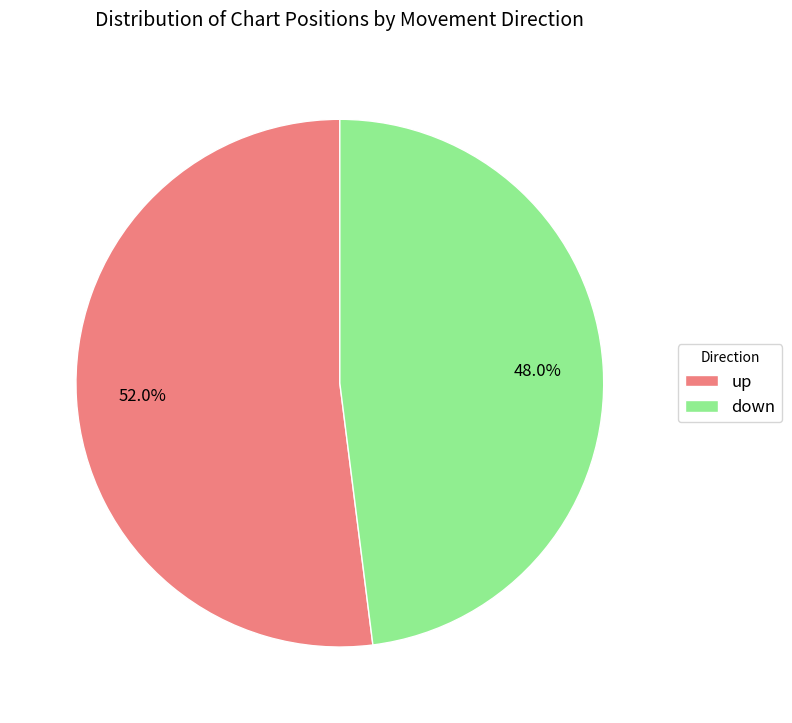

What is the largest slice in the pie chart?

up